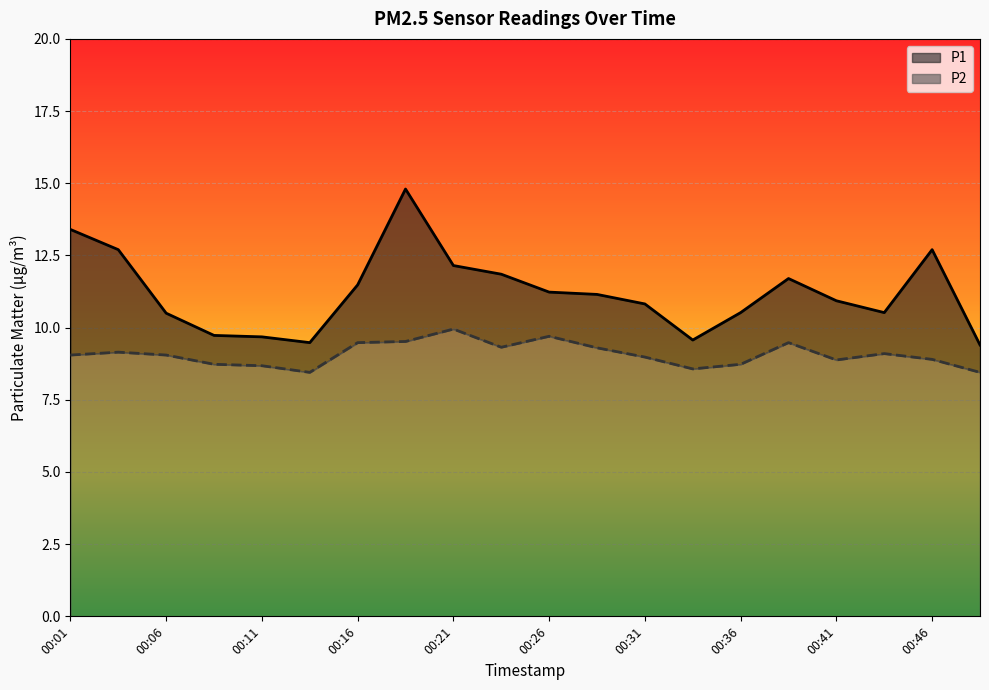

Rank the categories by P1 value from highest to lowest.

00:19, 00:01, 00:04, 00:46, 00:21, 00:24, 00:39, 00:16, 00:26, 00:29, 00:41, 00:31, 00:36, 00:43, 00:06, 00:09, 00:11, 00:34, 00:14, 00:48